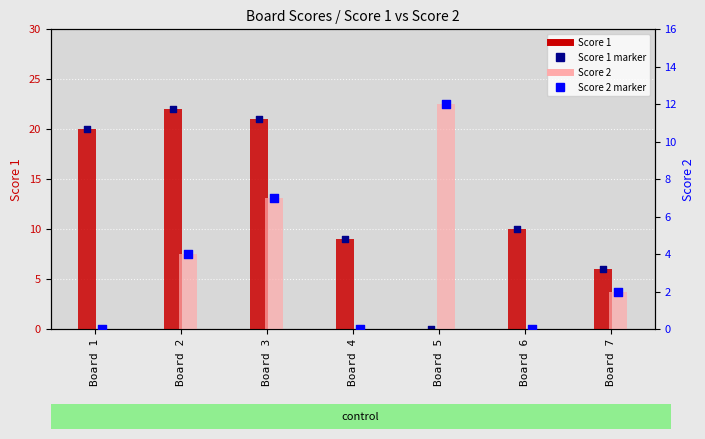

Which series contains the lowest Y value?

Score 1